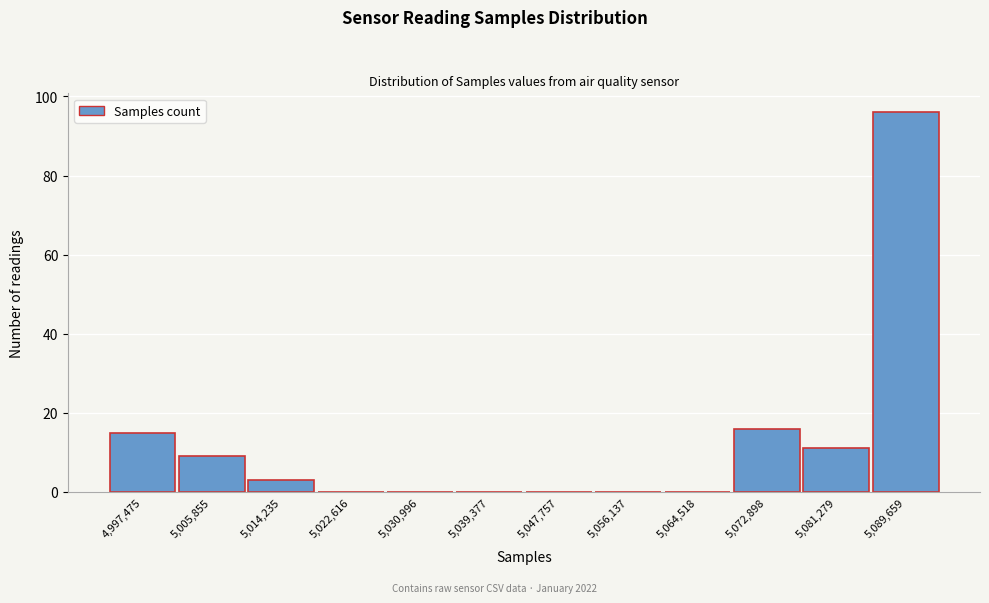

Reading right to left, extract all data points from this chart.

5,089,659=96	5,081,279=11	5,072,898=16	5,064,518=0	5,056,137=0	5,047,757=0	5,039,377=0	5,030,996=0	5,022,616=0	5,014,235=3	5,005,855=9	4,997,475=15